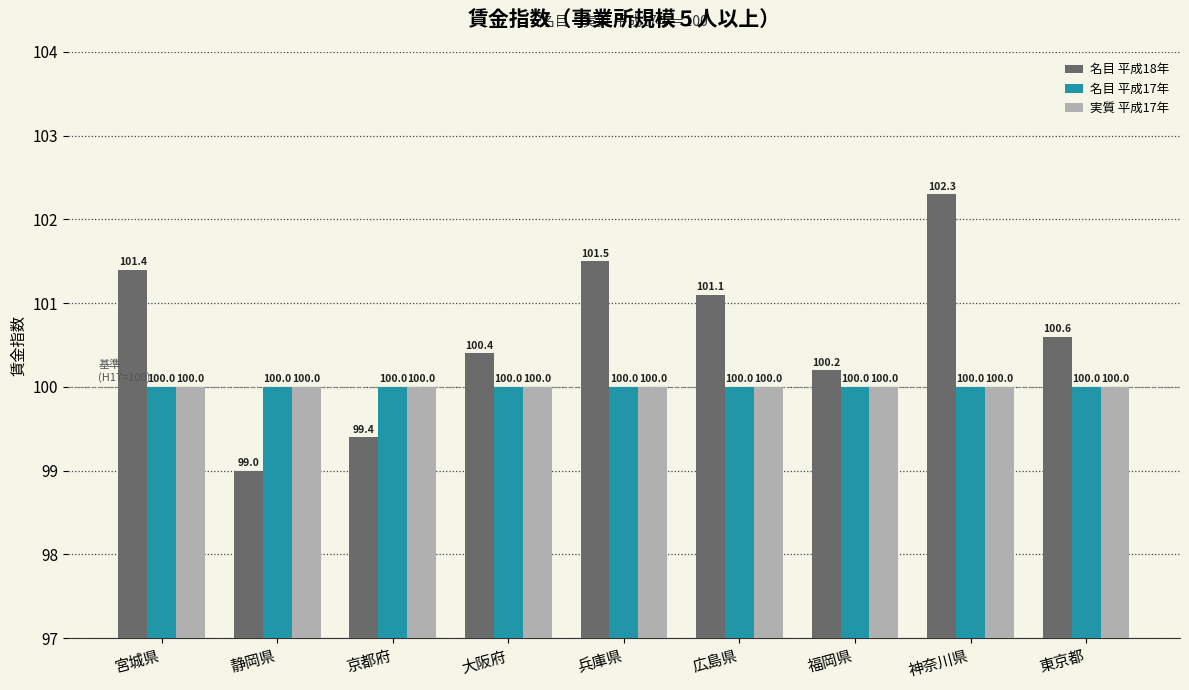

What is the label of the 5th bar from the right?

兵庫県